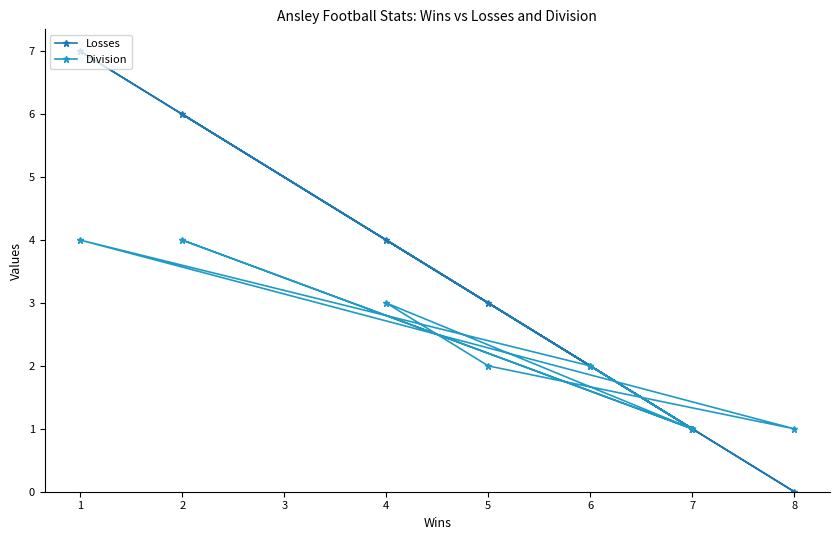

What is the highest value of the Losses series?

7